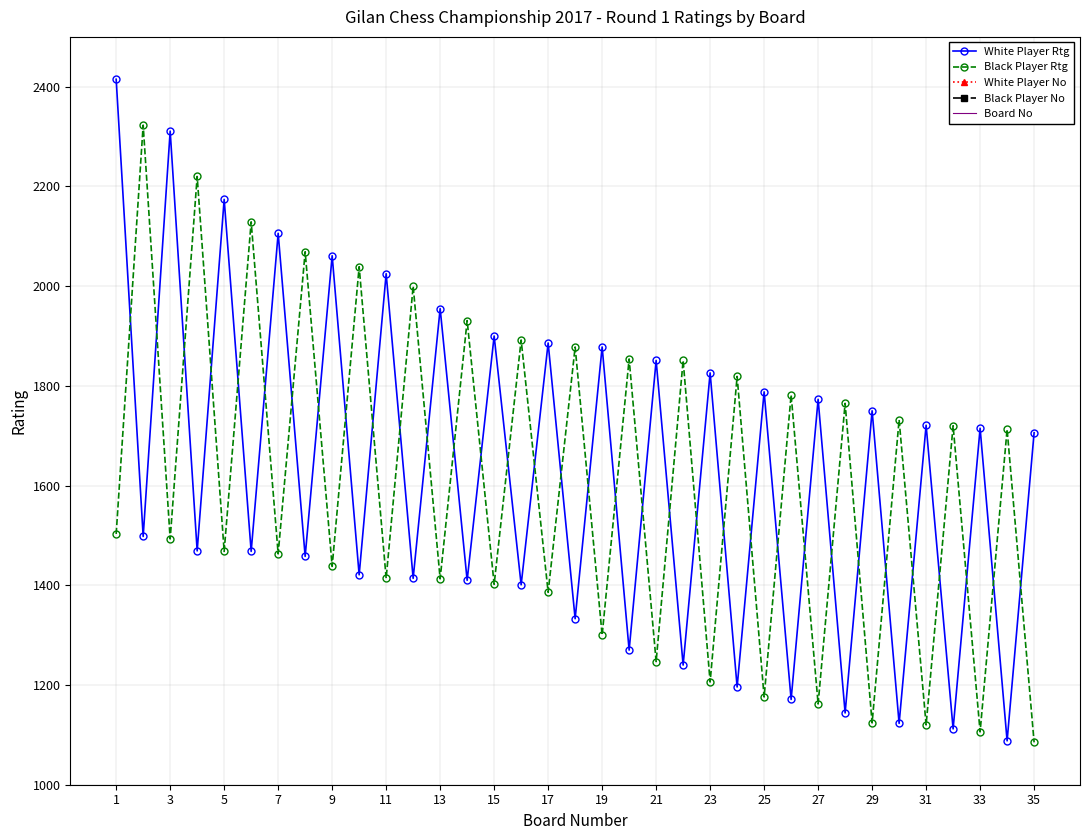

True or false: White Player Rtg has more than 1 points higher than both neighbors.

True